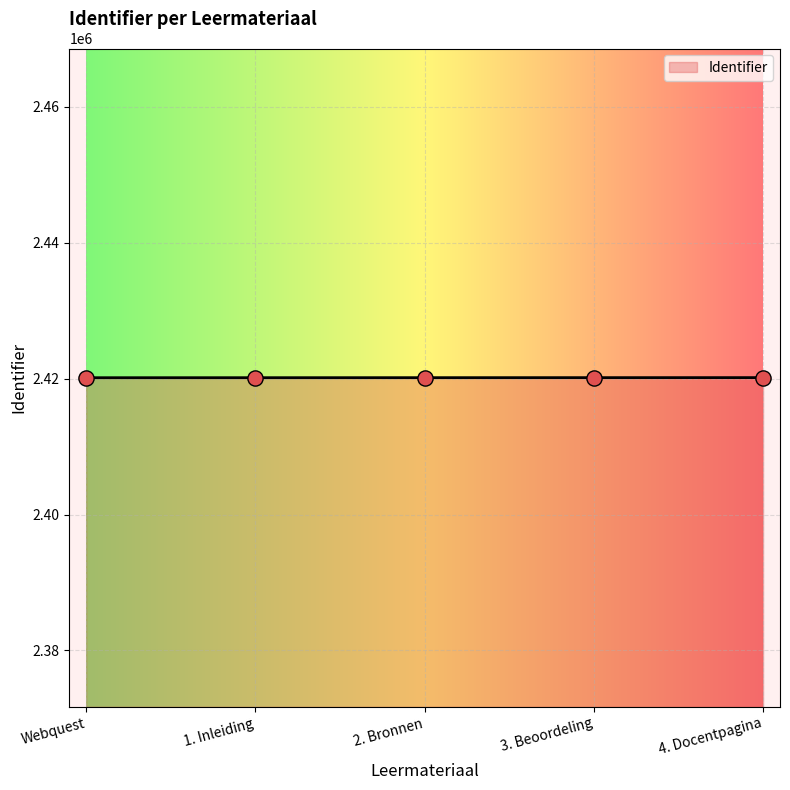

What is the change in value from 1. Inleiding to 3. Beoordeling?

+8